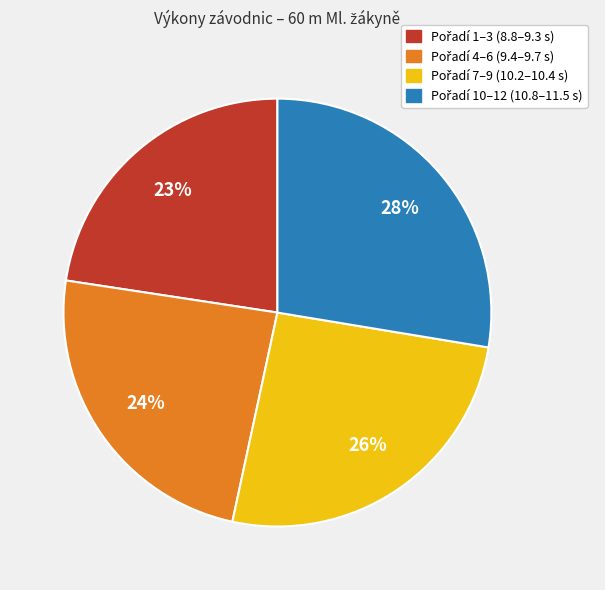

To the nearest percent, what is the average slice percentage?

25%